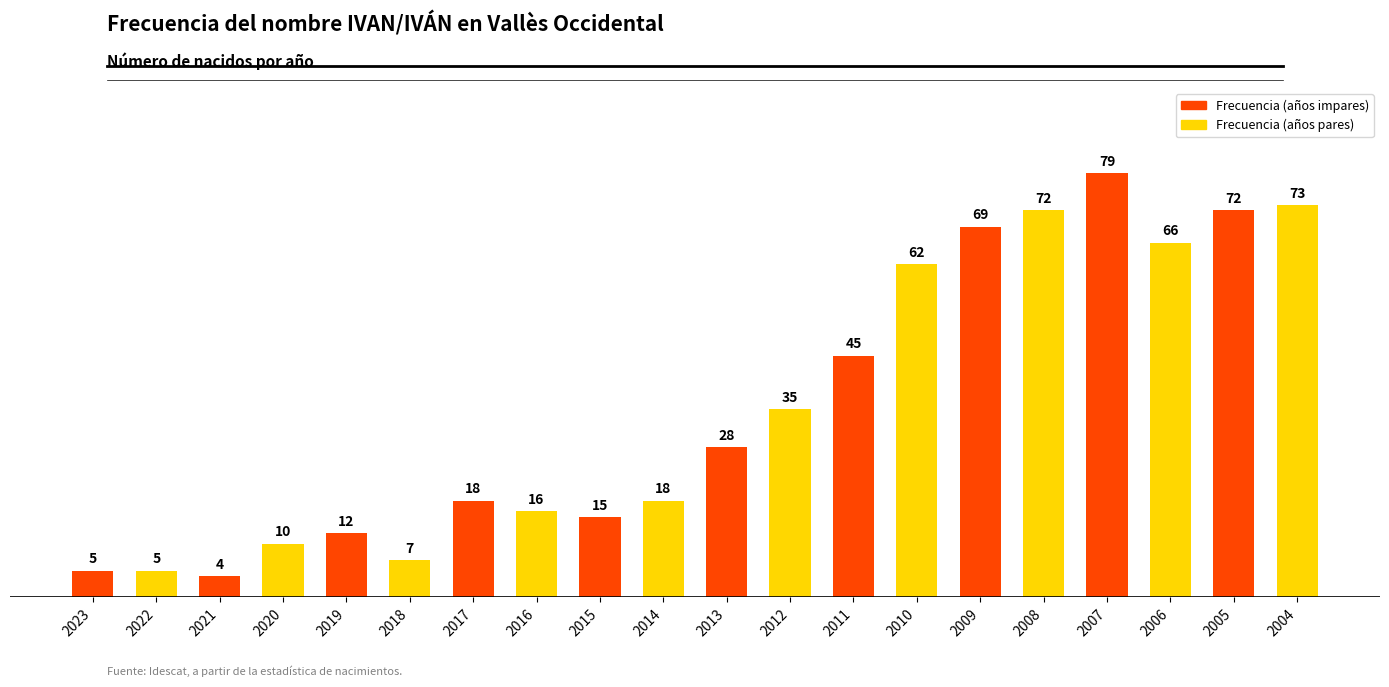

What value does the data have at 2007?

79